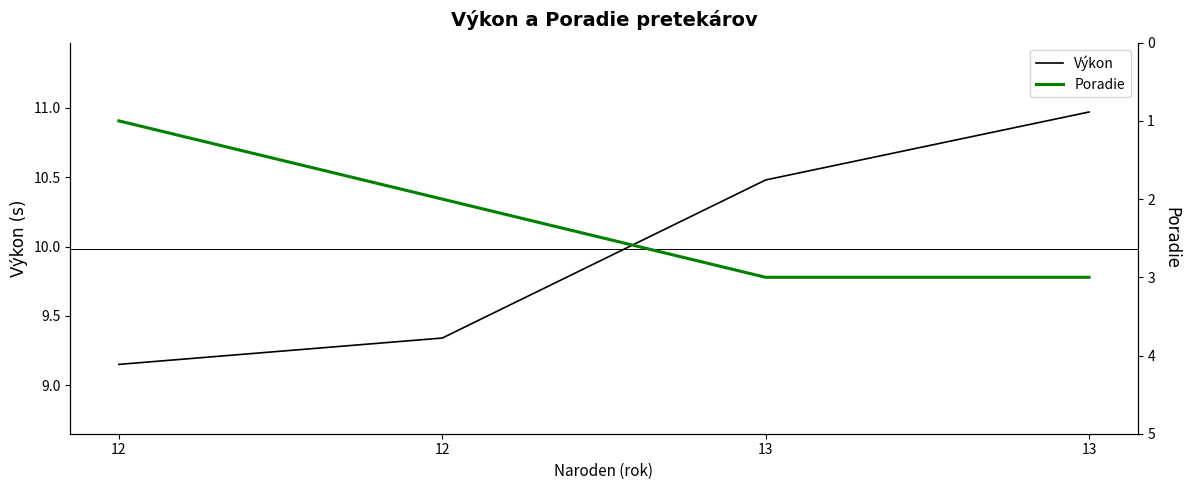

Reading left to right, extract all data points from this chart.

Výkon: 12=9.2	12=9.3	13=10.5	13=11.0
Poradie: 12=1.0	12=2.0	13=3.0	13=3.0